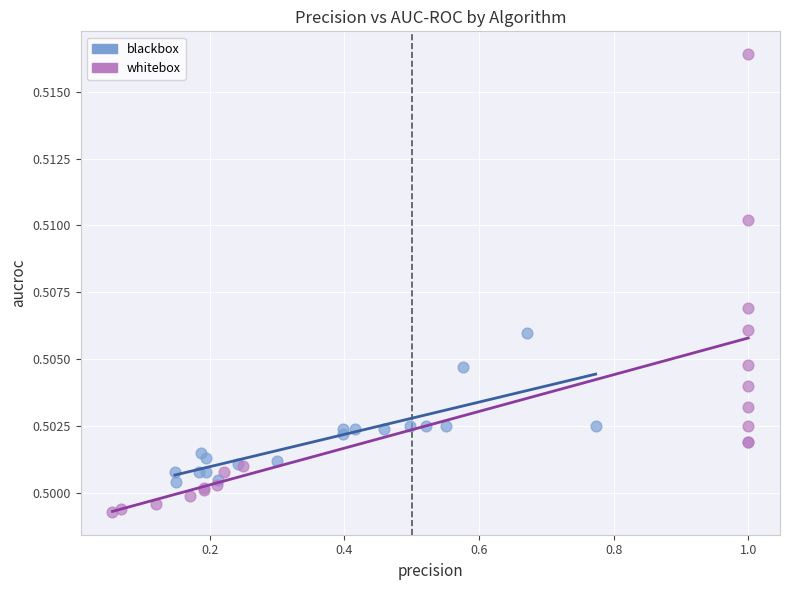

Which series has the widest spread of Y values?

whitebox